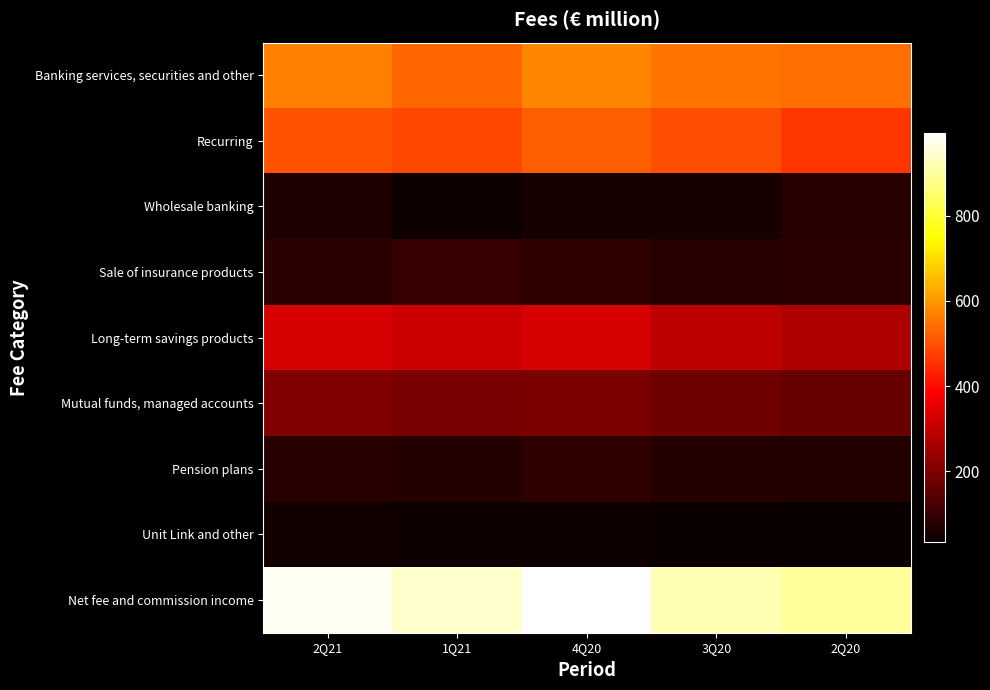

Which has a higher value, 2Q20 or 2Q21?

2Q21